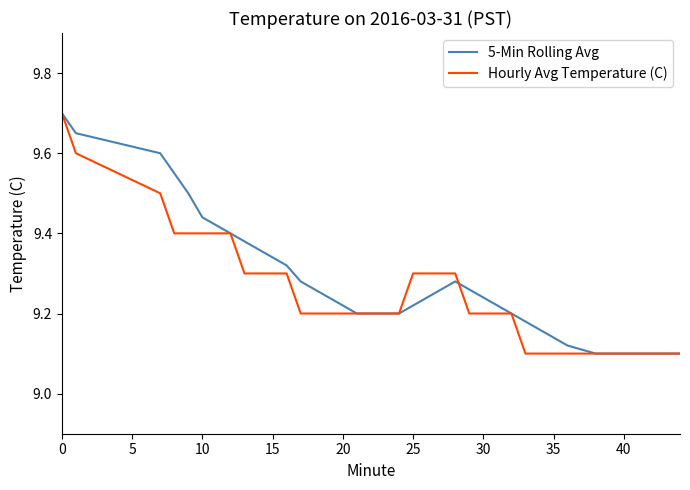

How many times do 5-Min Rolling Avg and Hourly Avg Temperature (C) cross each other?

1